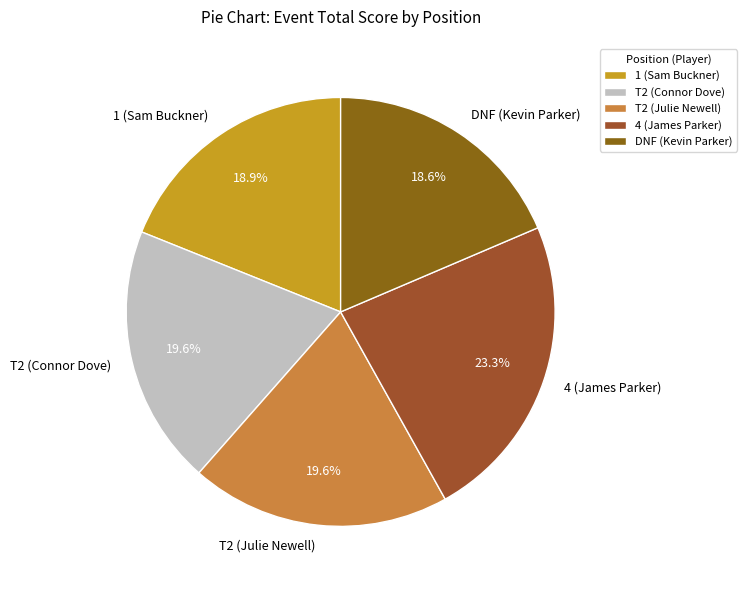

Which slice is the largest?

4 (James Parker)